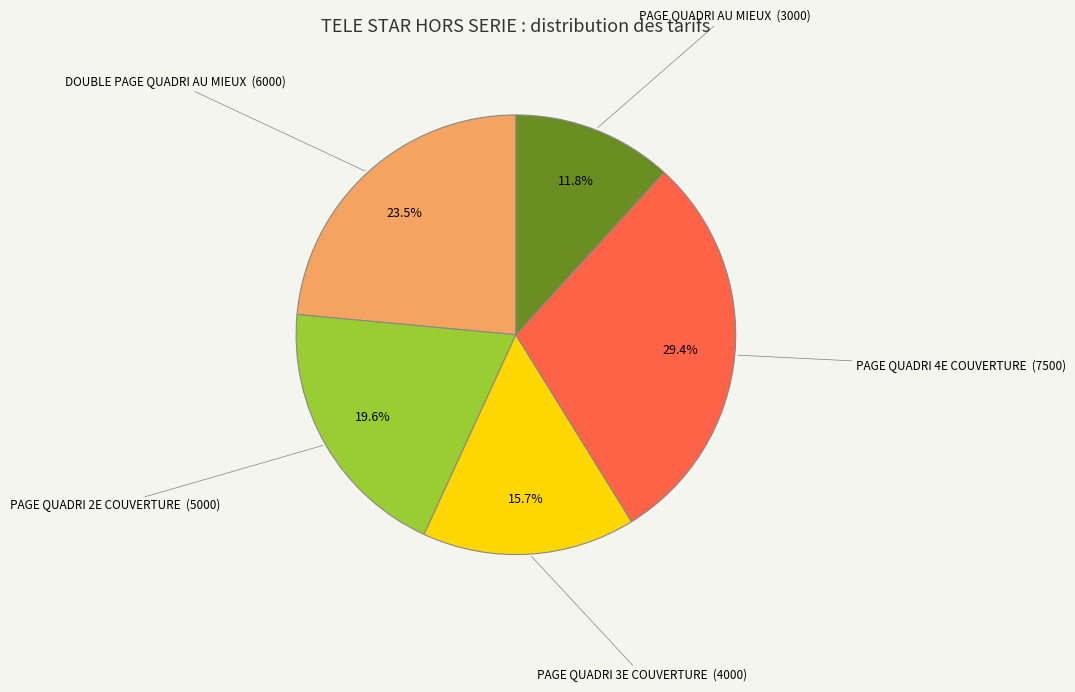

Is there a majority slice in this chart?

No